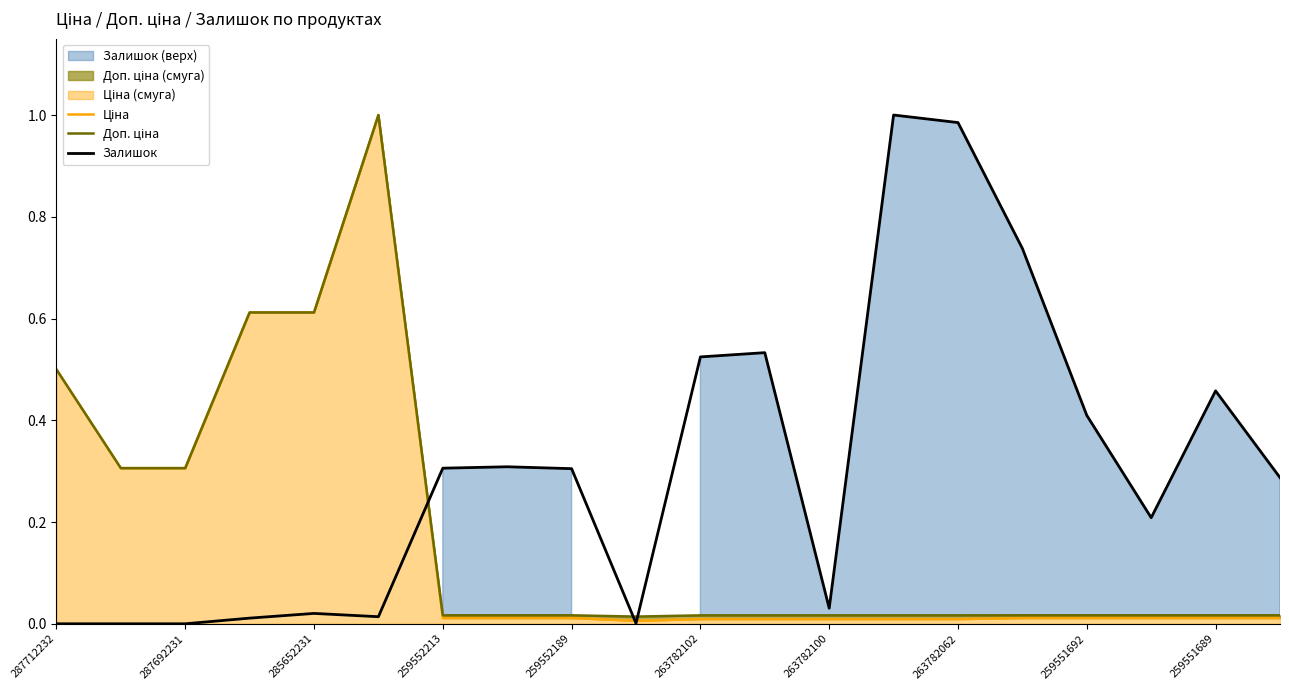

Which series has the largest range (max minus min)?

Залишок